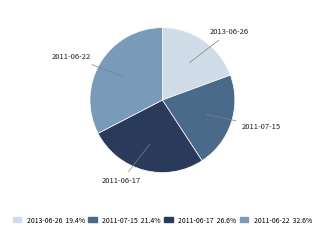

Approximately how many times larger is the value at 2011-07-15 compared to 2011-06-17?

0.8